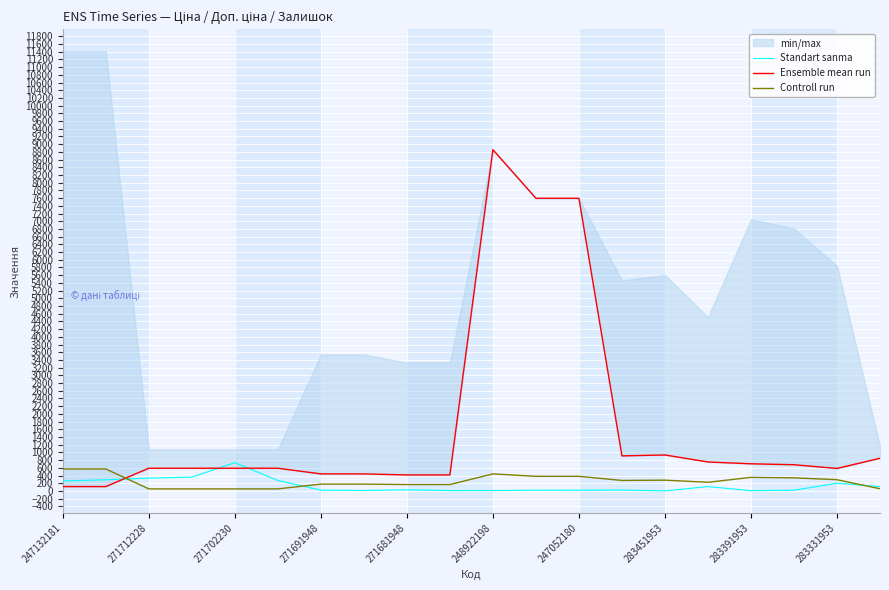

What is the average value of the Controll run series?

253.5